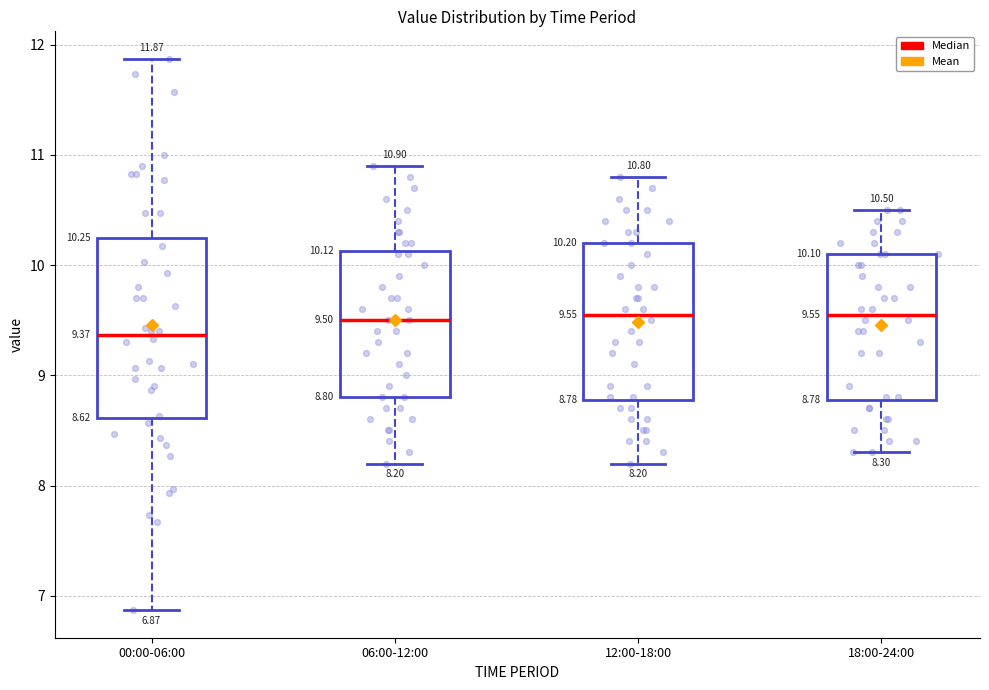

Which box is the tallest, from its lower edge to its upper edge?

00:00-06:00